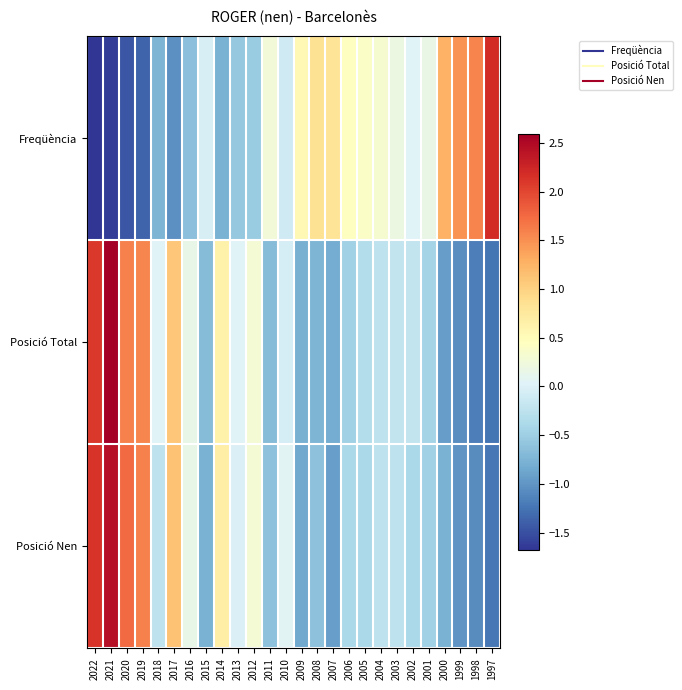

At which category does the chart reach its peak across all series?

2021